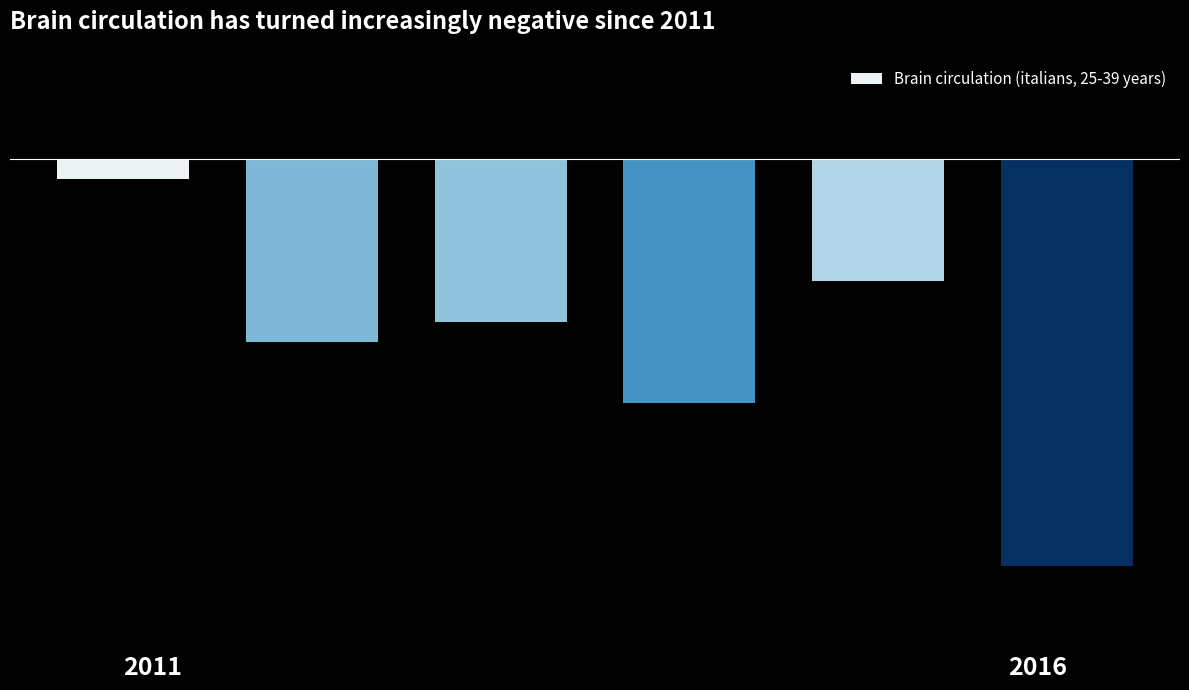

Reading left to right, transcribe all the data shown in this chart.

-0.2	-1.8	-1.6	-2.4	-1.2	-4.0